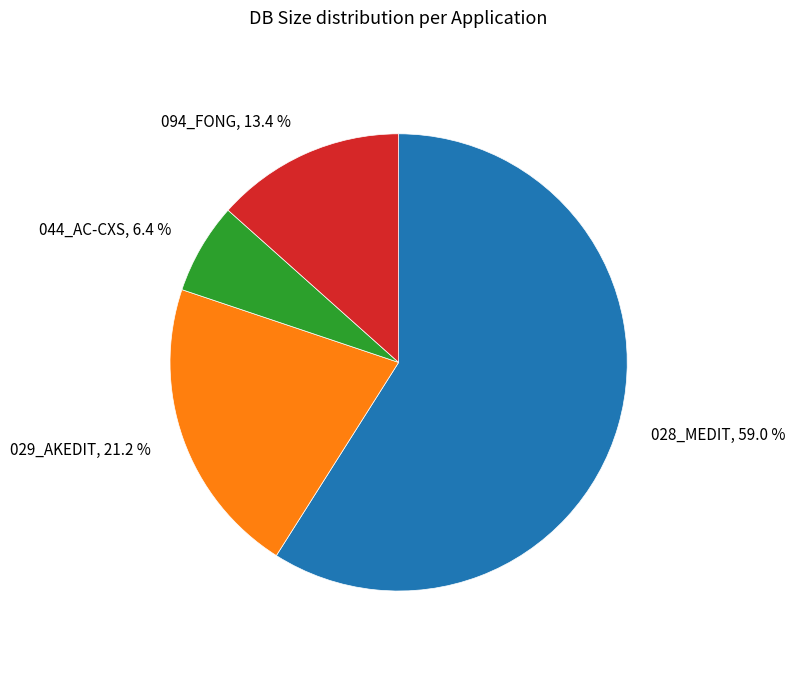

How many slices are in this pie chart?

4